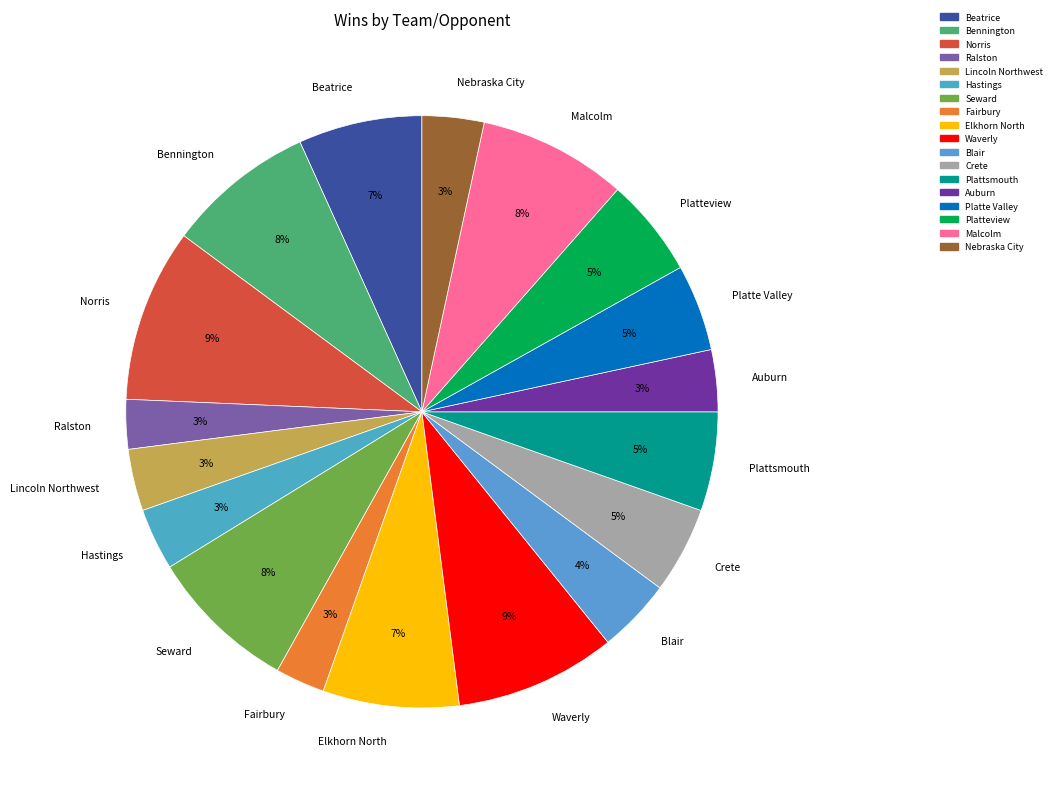

Is the sum of Ralston and Waverly greater than half?

No